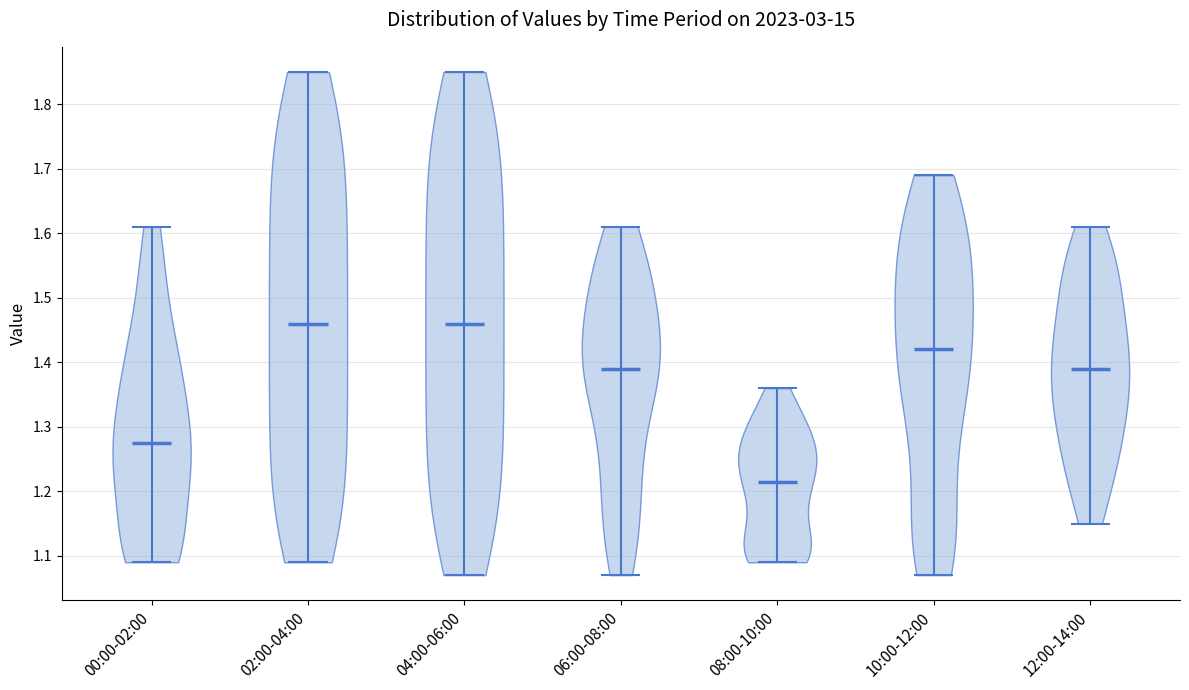

Reading left to right, read every violin against the y-axis: where its median line is, and the lowest and highest points it reaches. The values are not printed on the chart, so give them approximately, as read against the axis.

00:00-02:00: median line 1.28, lowest point 1.09, highest point 1.61
02:00-04:00: median line 1.46, lowest point 1.09, highest point 1.85
04:00-06:00: median line 1.46, lowest point 1.07, highest point 1.85
06:00-08:00: median line 1.39, lowest point 1.07, highest point 1.61
08:00-10:00: median line 1.22, lowest point 1.09, highest point 1.36
10:00-12:00: median line 1.42, lowest point 1.07, highest point 1.69
12:00-14:00: median line 1.39, lowest point 1.15, highest point 1.61